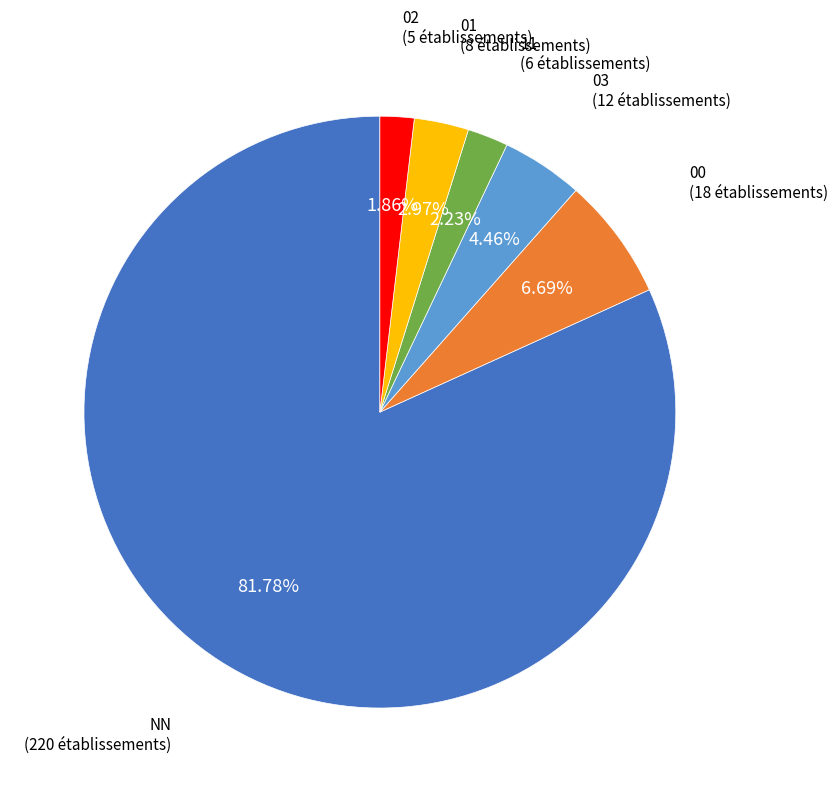

Is there any slice that represents more than half of the pie?

Yes